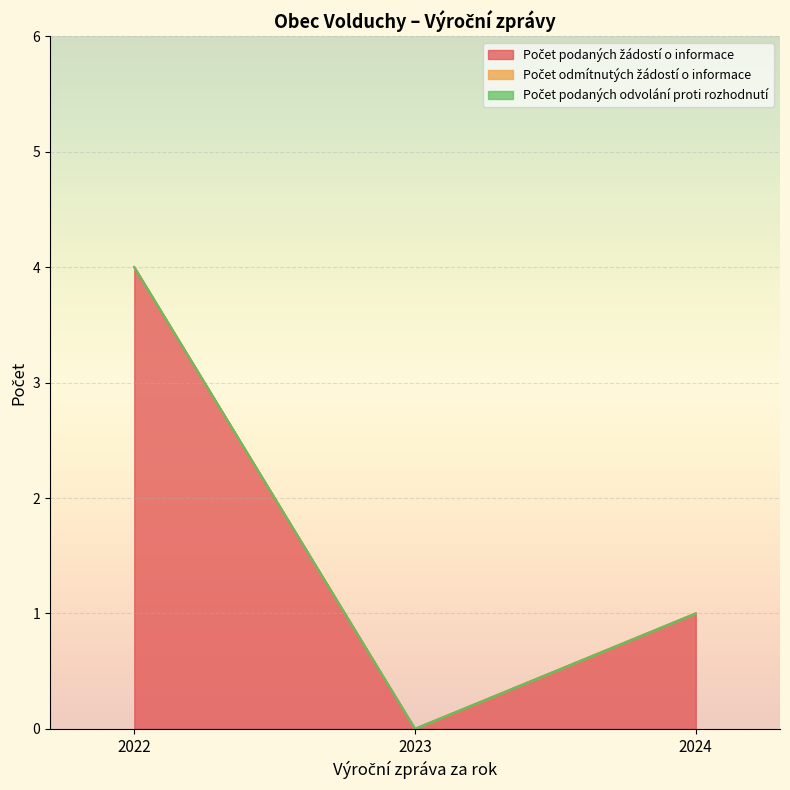

Which series has the widest spread of values?

Počet podaných žádostí o informace